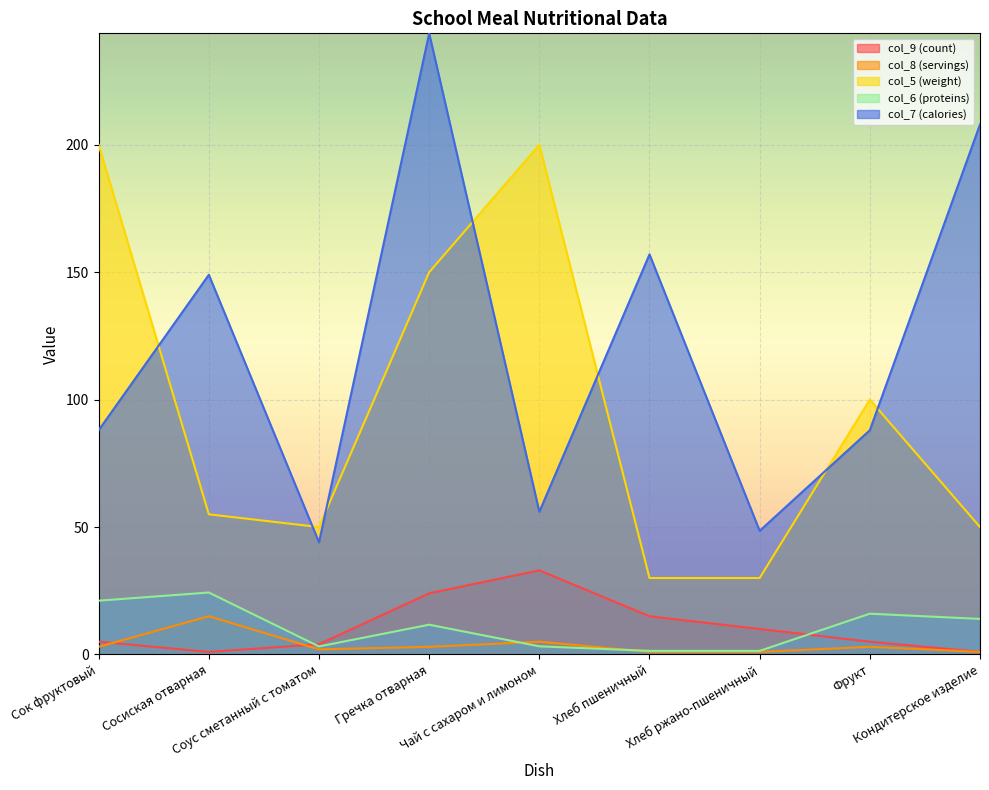

Is the value of col_7 (calories) at Кондитерское изделие greater than the value of col_6 (proteins) at Гречка отварная?

Yes